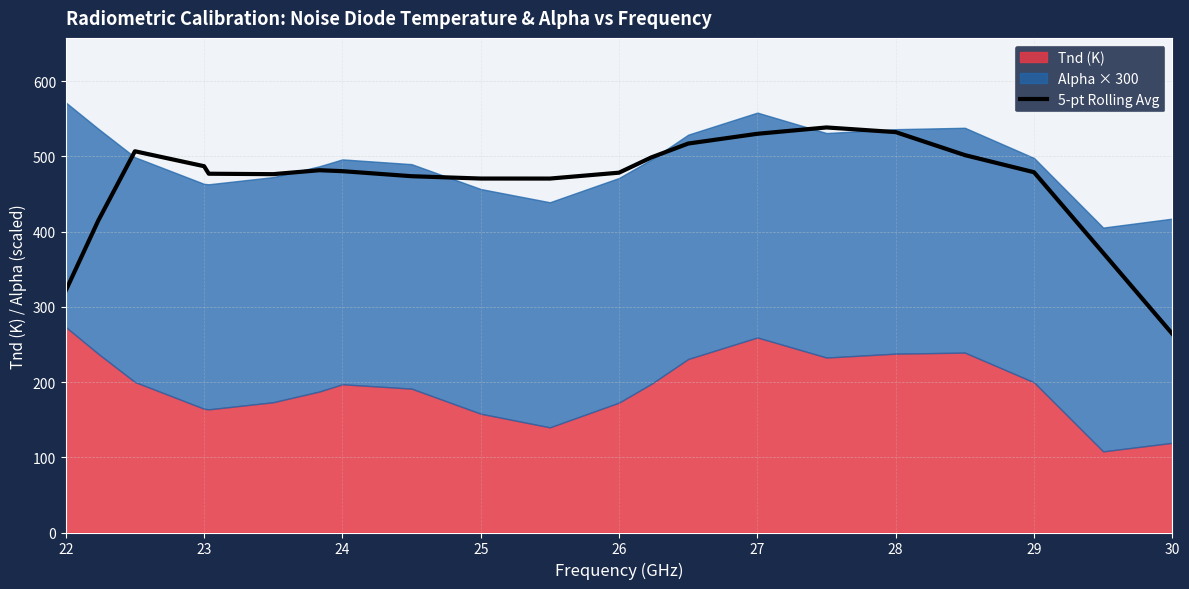

Is it true that 5-pt Rolling Avg equals 846.1 at 28?

False